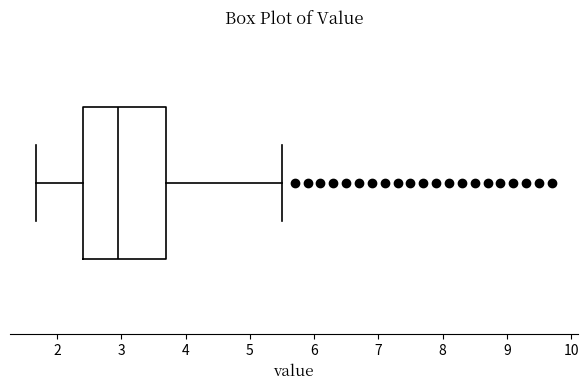

Transcribe this box plot: give where the median line is, the range the box spans, and where the two whiskers end, as read against the x-axis. The values are not printed on the chart, so give them approximately, as read against the axis.

median 3.0, box 2.4 to 3.7, whiskers 1.7 to 5.5